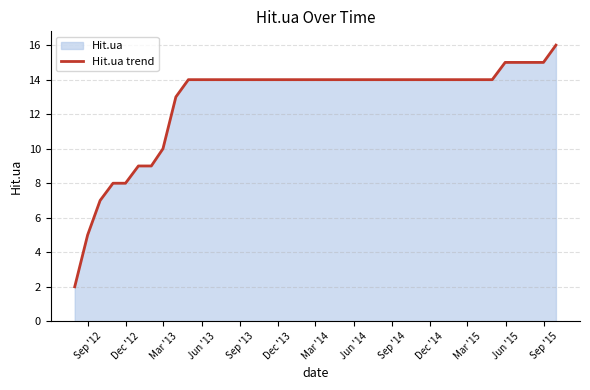

What is the difference between the maximum and minimum values?

14